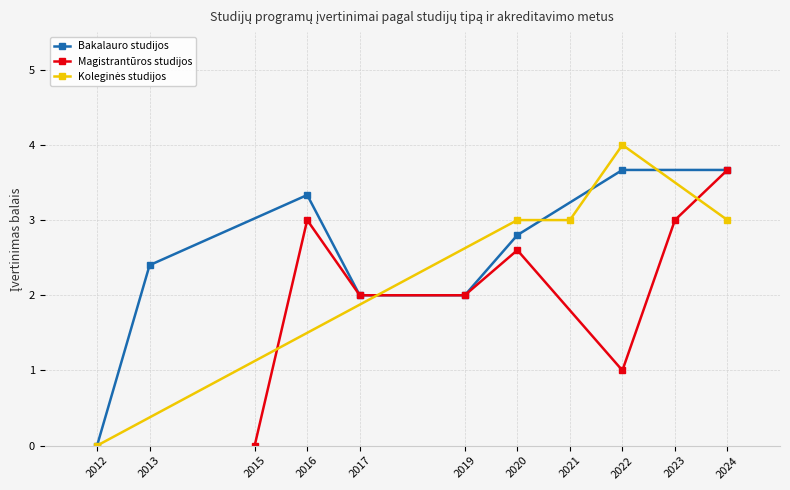

What is the value of the Bakalauro studijos point at the 5th from the left?

2.0